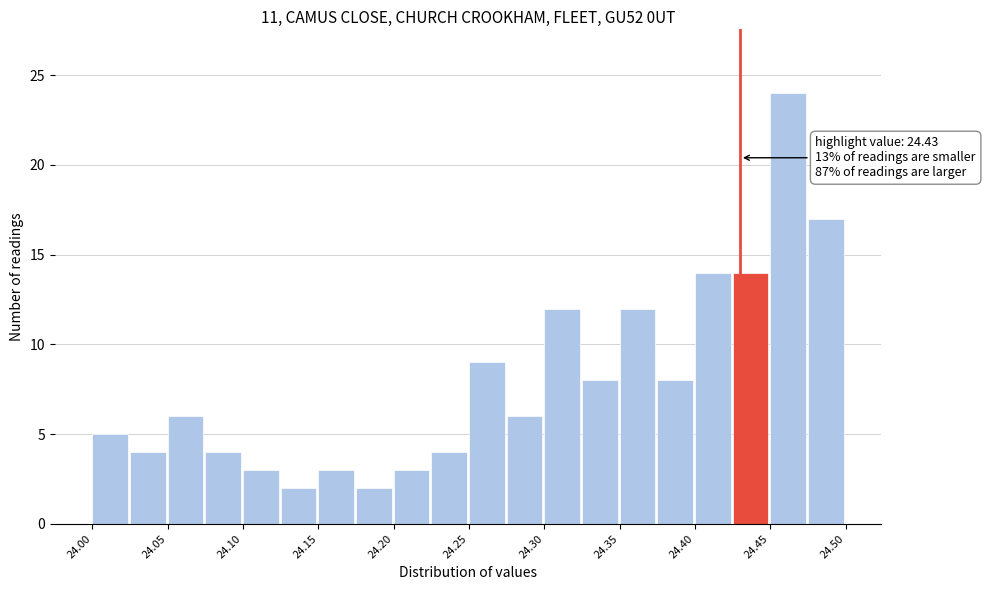

Which range on the x-axis has the tallest bar?

24.450 to 24.475